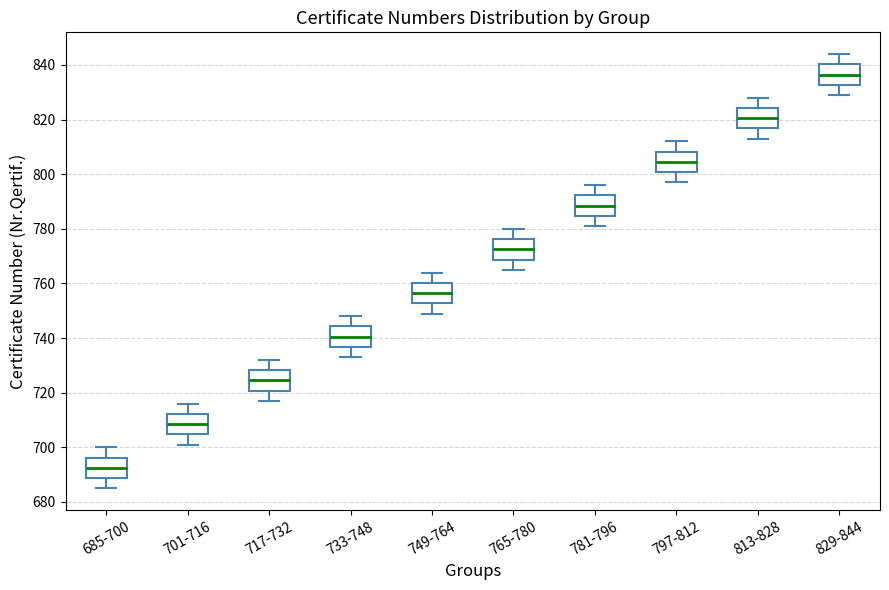

Which box's median line is the lowest?

685-700